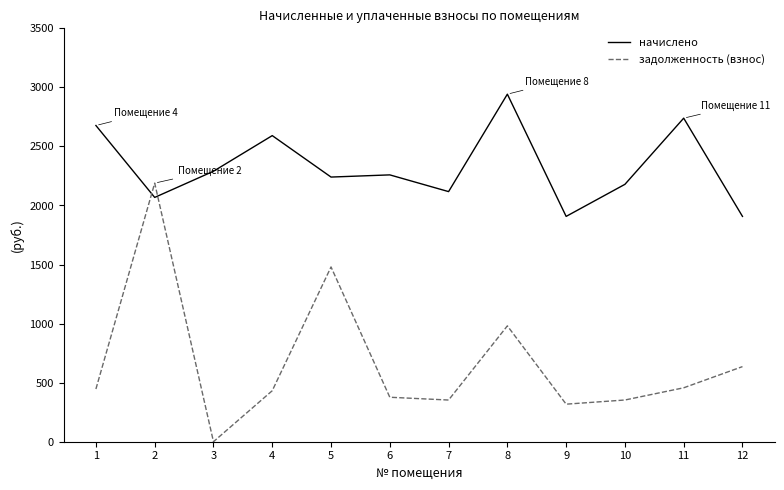

At which category is the sum across all series the highest?

2